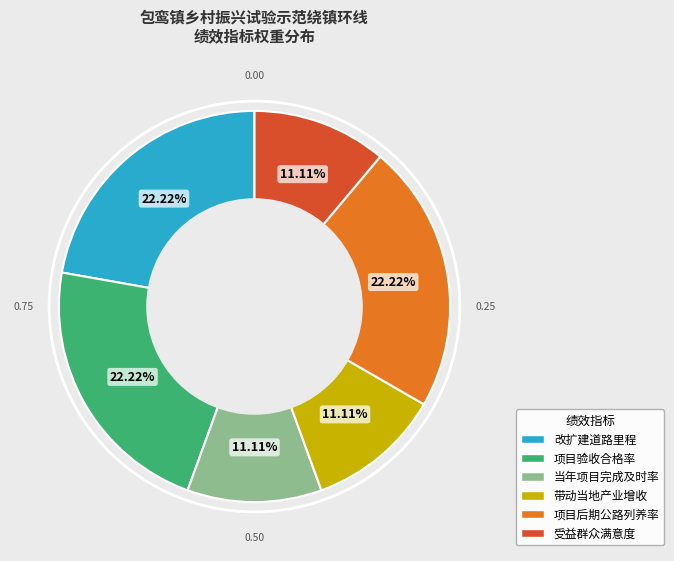

Is 受益群众满意度 the majority of the pie?

No